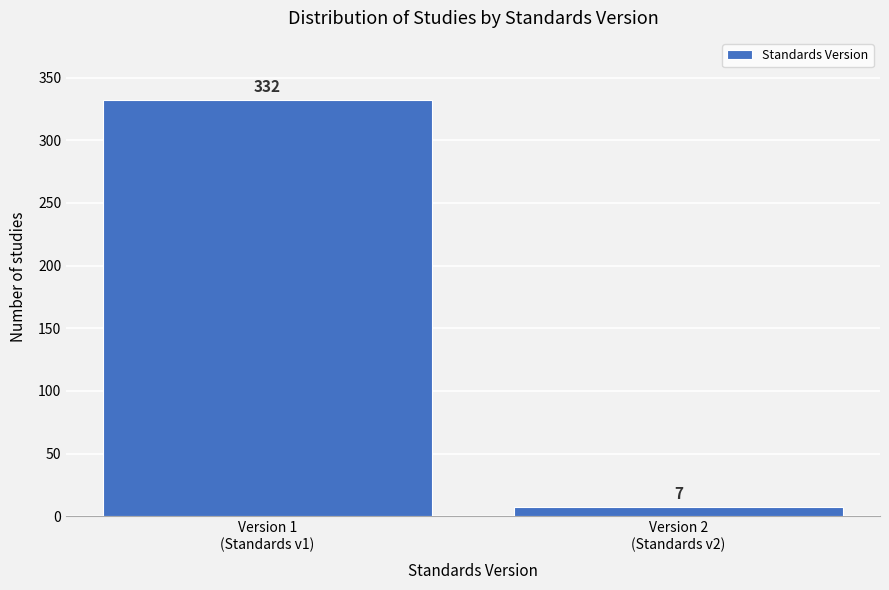

Reading right to left, transcribe all the data shown in this chart.

7	332